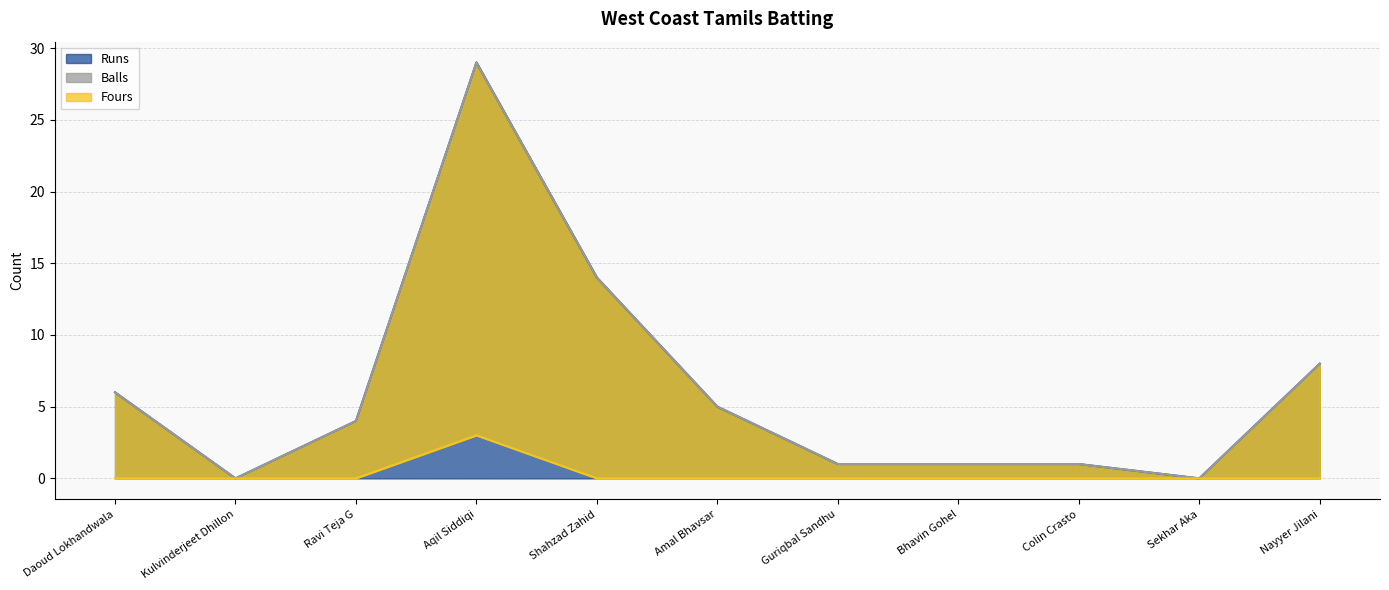

Is the value of Fours at Nayyer Jilani greater than the value of Runs at Kulvinderjeet Dhillon?

No